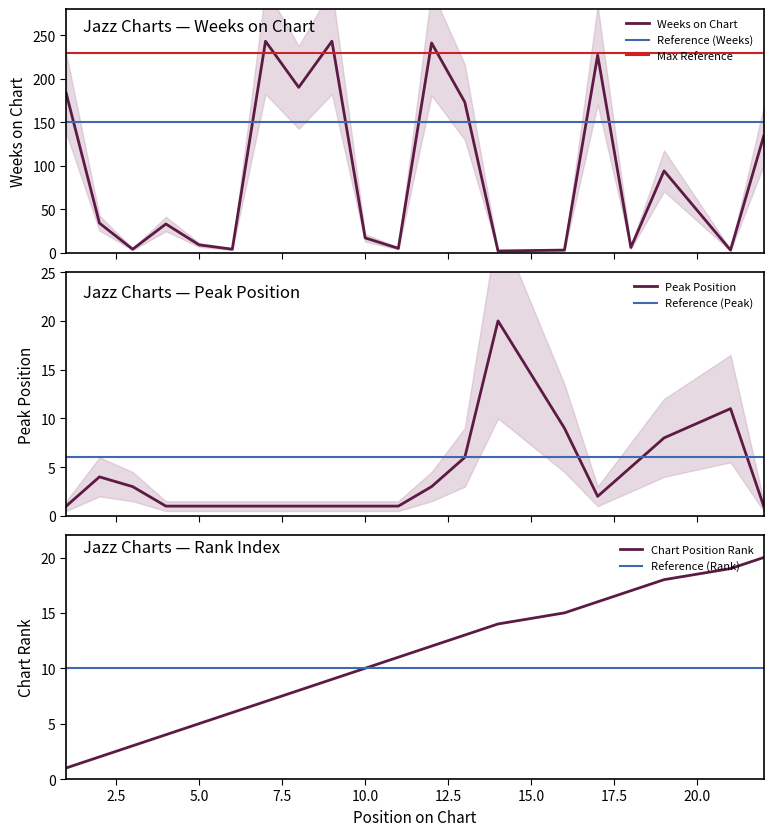

At which label does Weeks on Chart first exceed 34?

1